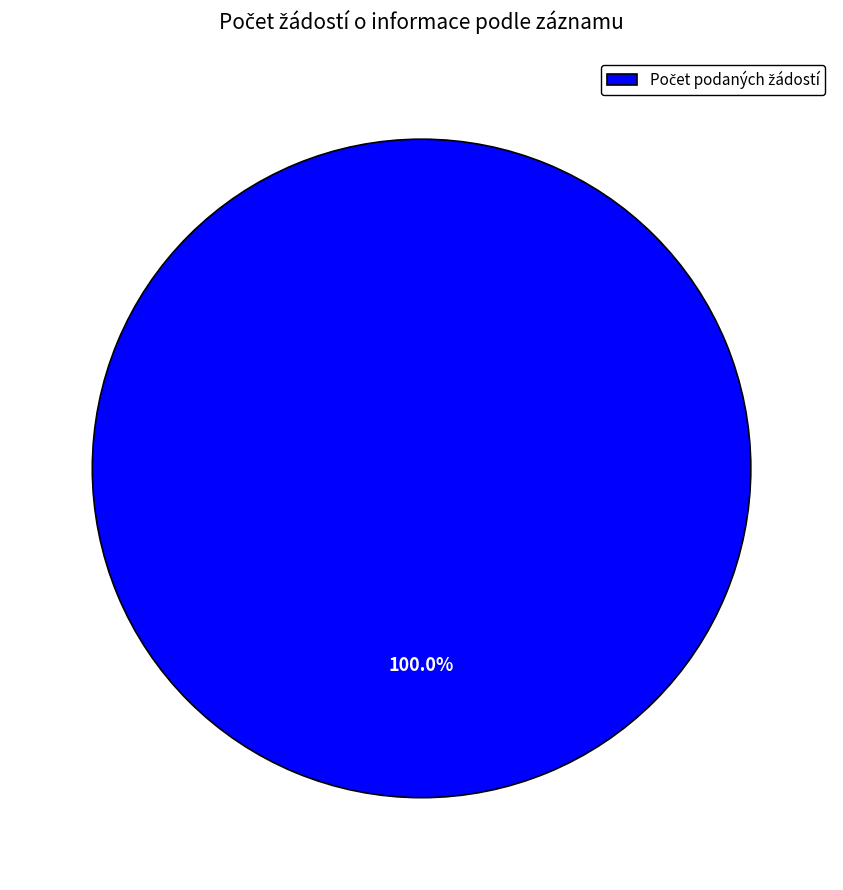

Does any single category account for the majority?

Yes